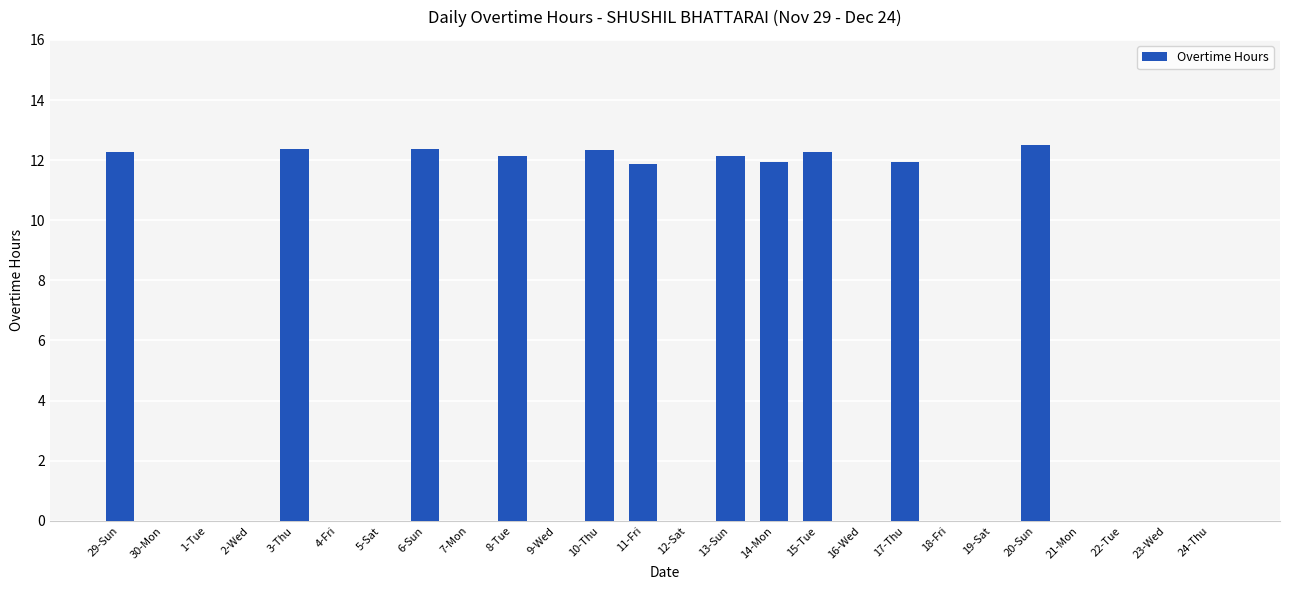

Is it true that the value at 11-Fri is 11.9?

True